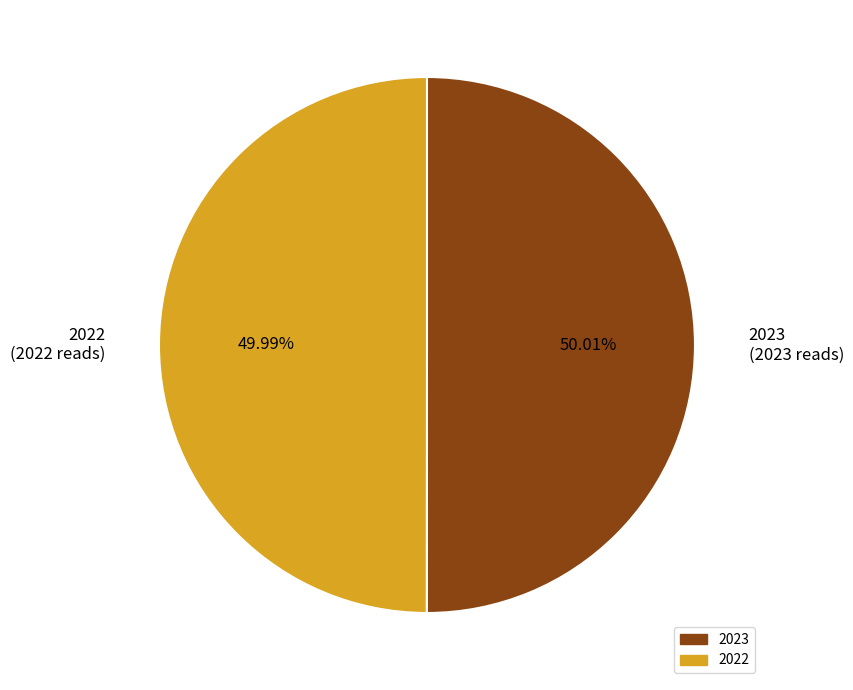

What percentage is NOT represented by 2023?

50.0%